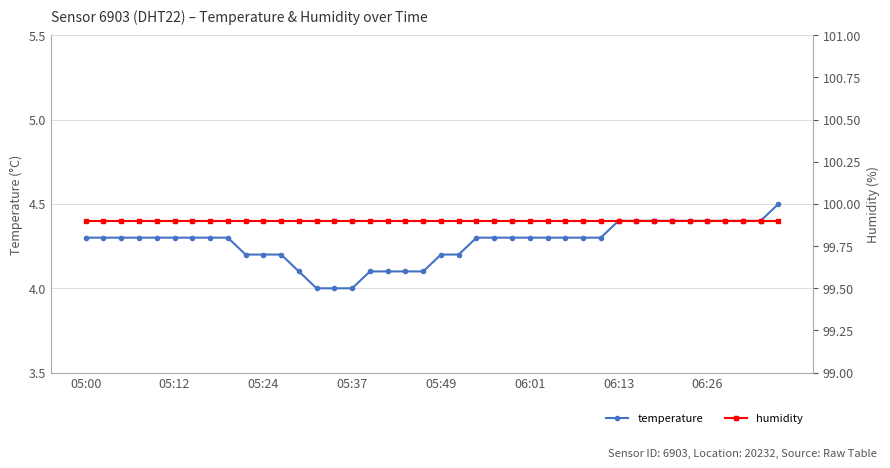

What position from the right is 23?

17